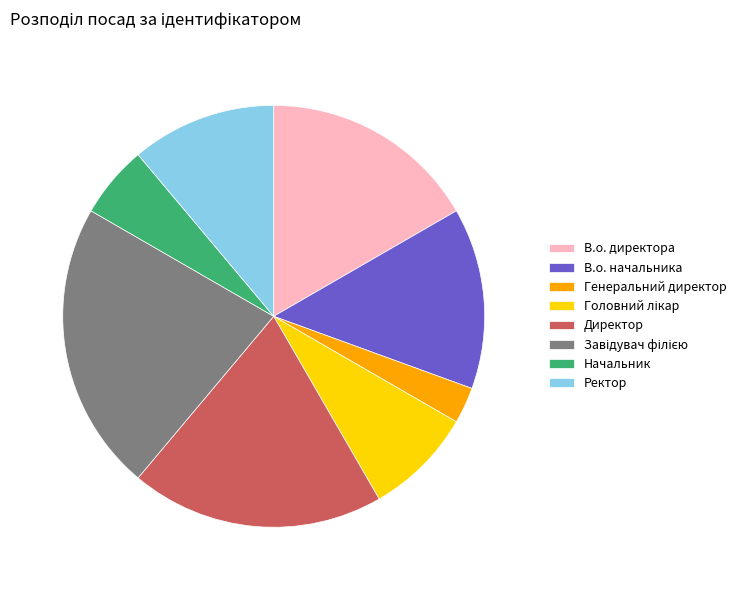

What is the smallest slice in the pie chart?

Генеральний директор